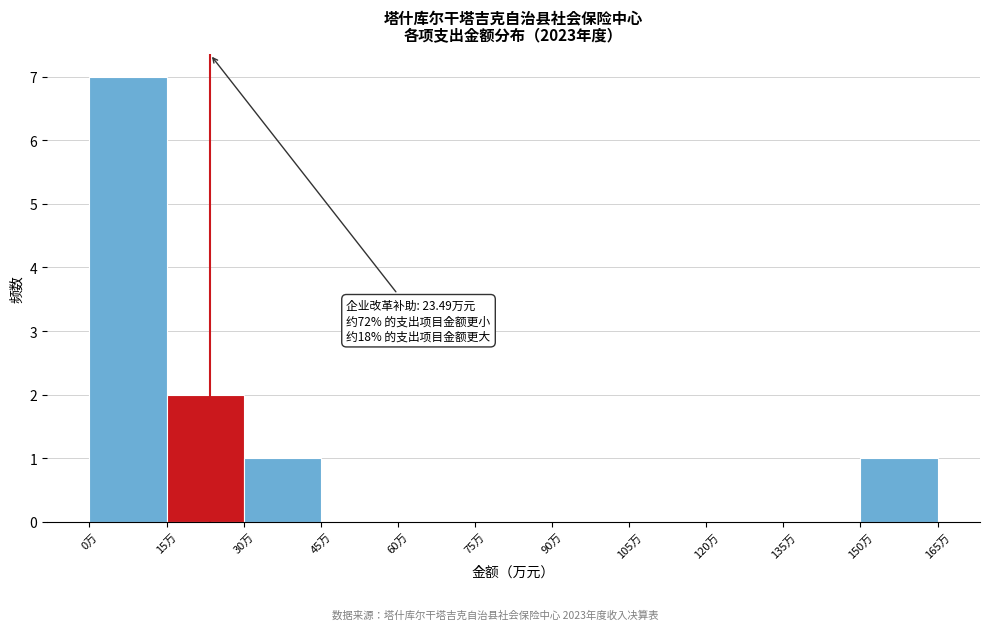

Over which range of the x-axis is the bar tallest?

0 to 15